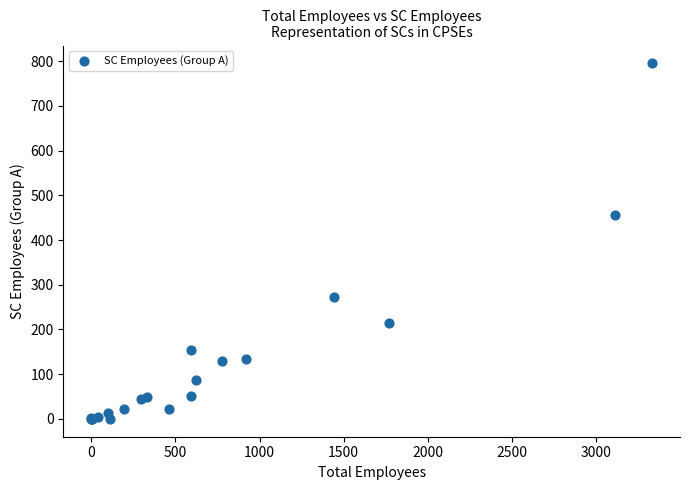

What Y value in the scatter plot is closest to 397?

457